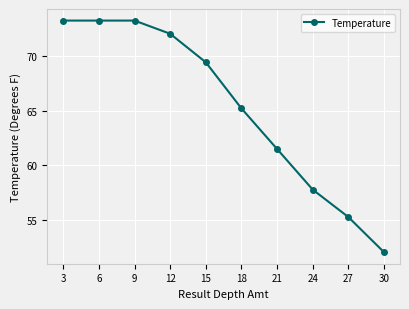

Is it true that the value at 12 is 33.0?

False